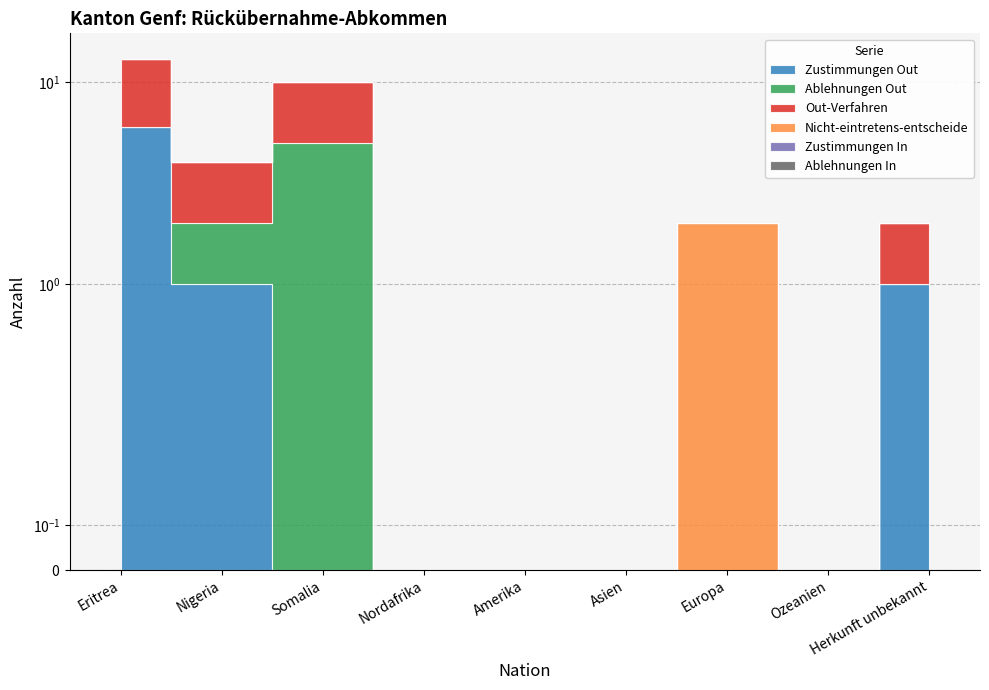

Count the Nicht-eintretens-entscheide values in the range 0 to 1.

8